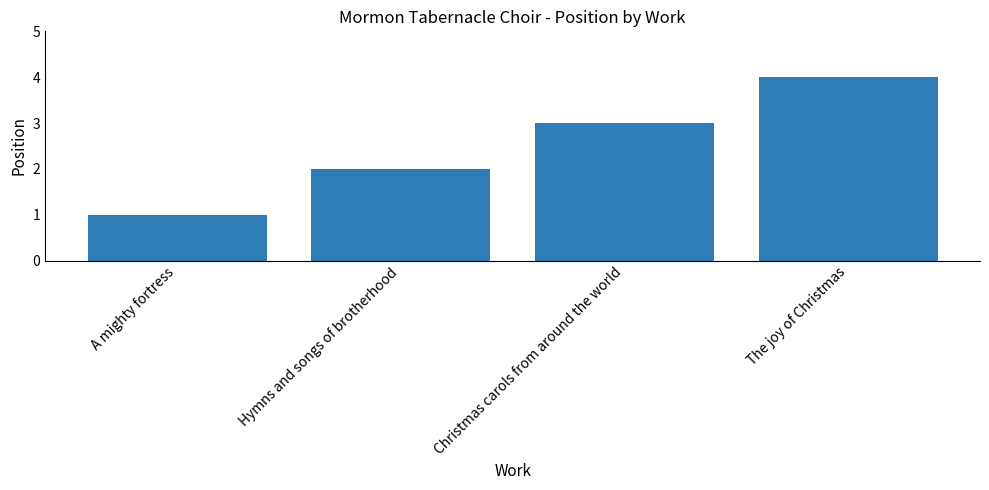

Rank the categories by value from lowest to highest.

A mighty fortress, Hymns and songs of brotherhood, Christmas carols from around the world, The joy of Christmas